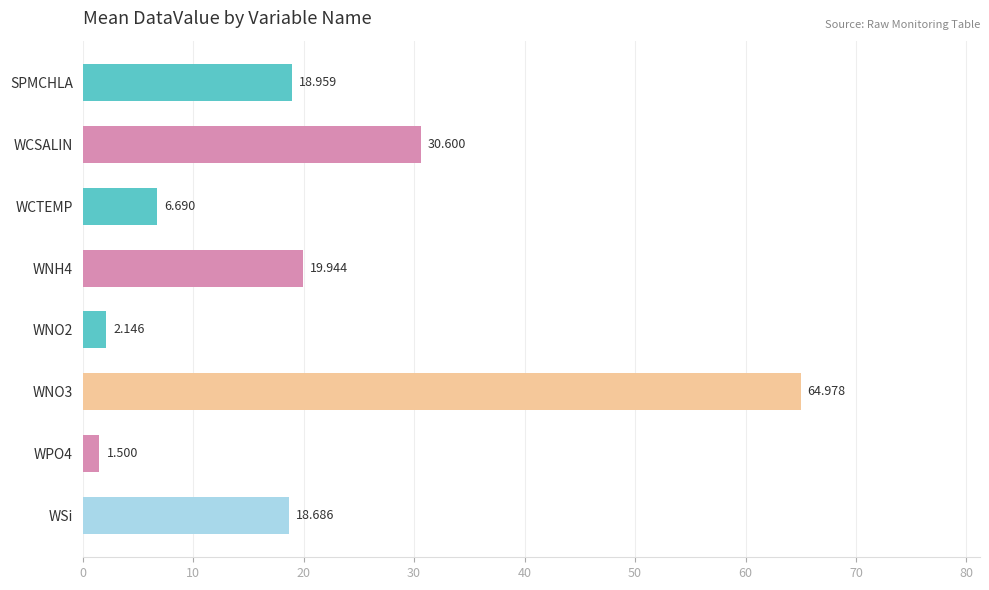

Which has a higher value, WNO2 or WCTEMP?

WCTEMP